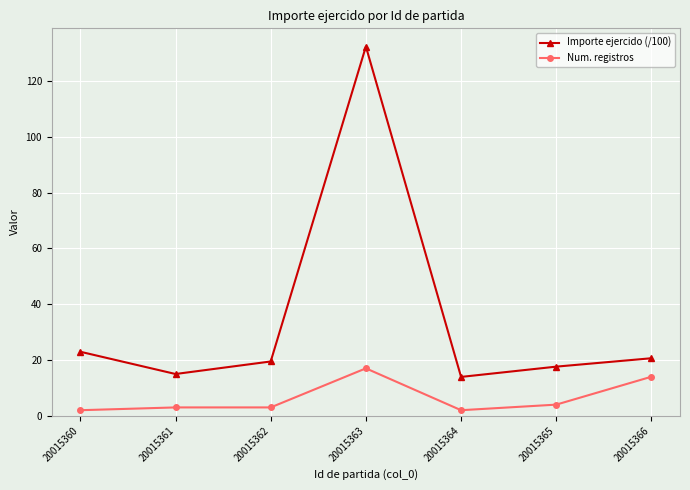

Reading left to right, what are all the values shown in this chart?

Importe ejercido (/100): 22.9	15.0	19.5	132.3	13.9	17.6	20.6
Num. registros: 2.0	3.0	3.0	17.0	2.0	4.0	14.0